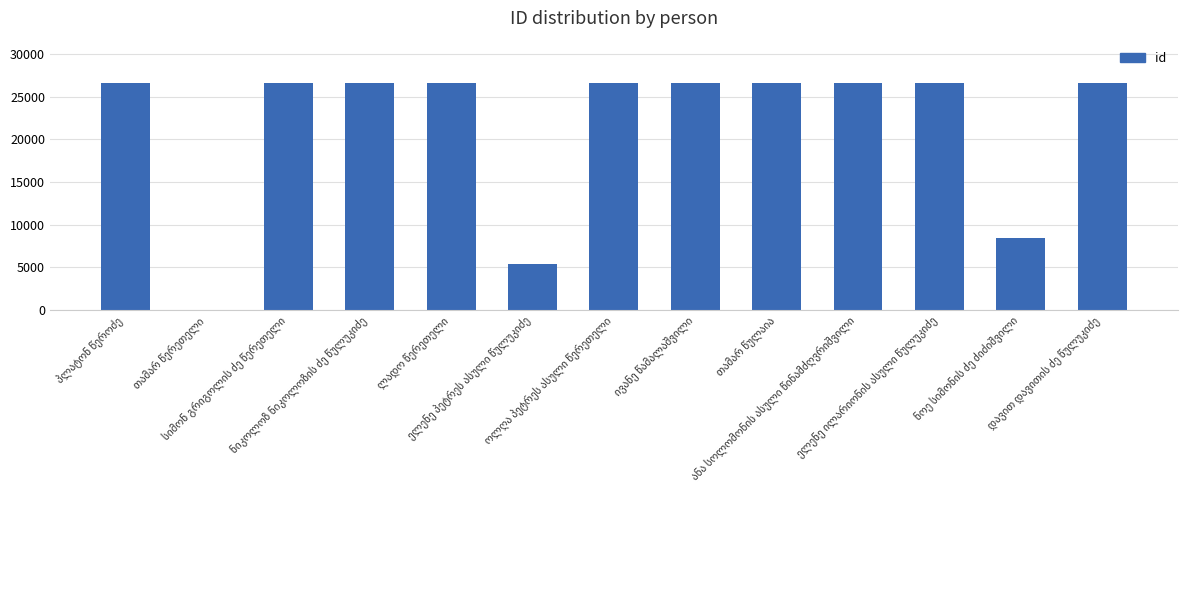

What is the maximum value shown in the chart?

26582